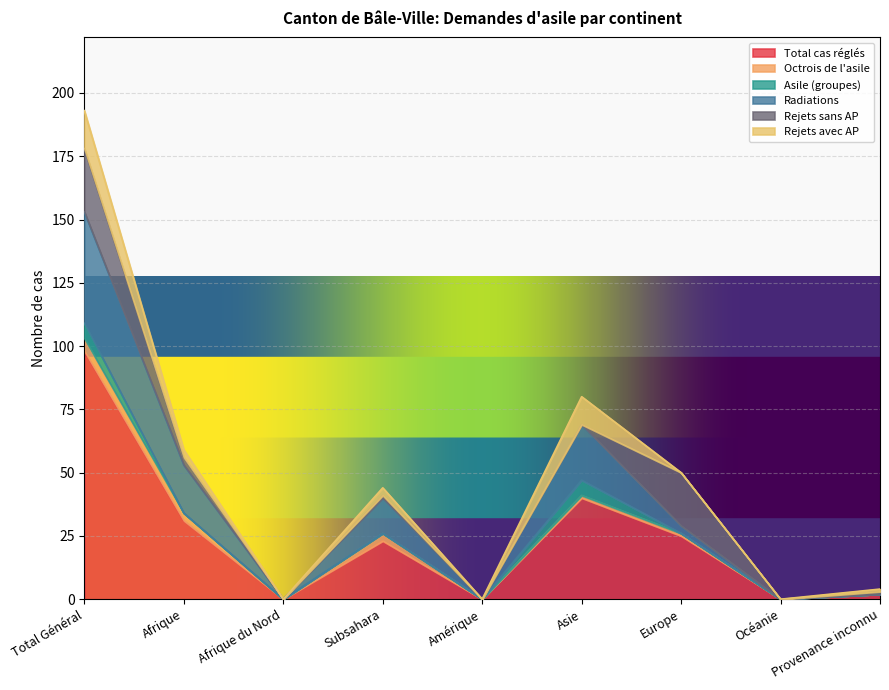

Rank the series at Afrique from lowest to highest value.

Asile (groupes), Octrois de l'asile, Rejets sans AP, Rejets avec AP, Radiations, Total cas réglés